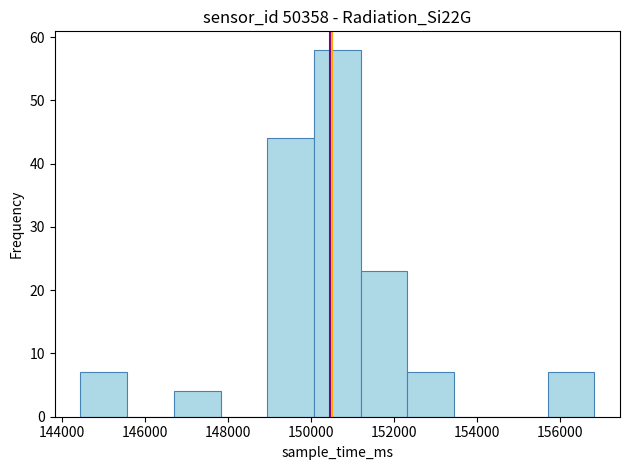

Reading left to right, list every bar in this chart as the range it spans on the x-axis followed by its height. Neither the bar edges nor the heights are printed on the chart, so give them approximately, as read against the axes.

144400 to 145600: 7
145600 to 146600: 0
146600 to 147800: 4
147800 to 149000: 0
149000 to 150000: 44
150000 to 151200: 58
151200 to 152400: 23
152400 to 153400: 7
153400 to 154600: 0
154600 to 155800: 0
155800 to 156800: 7